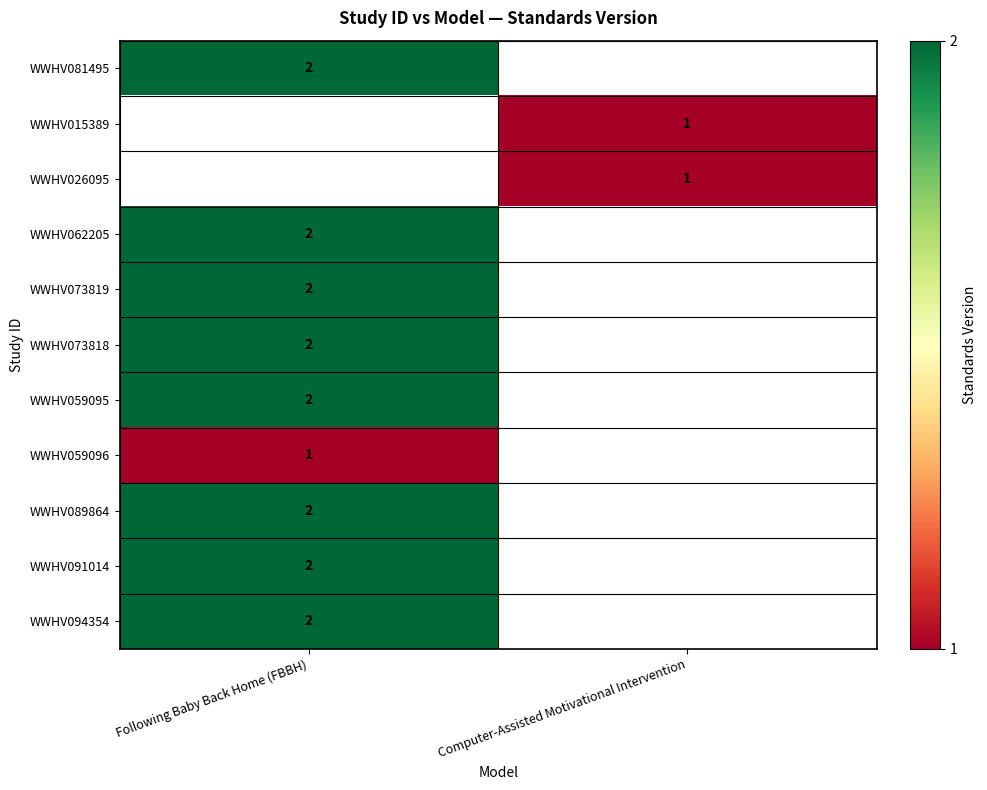

The WWHV026095 series shows 0 at Computer-Assisted Motivational Intervention. True or false?

False